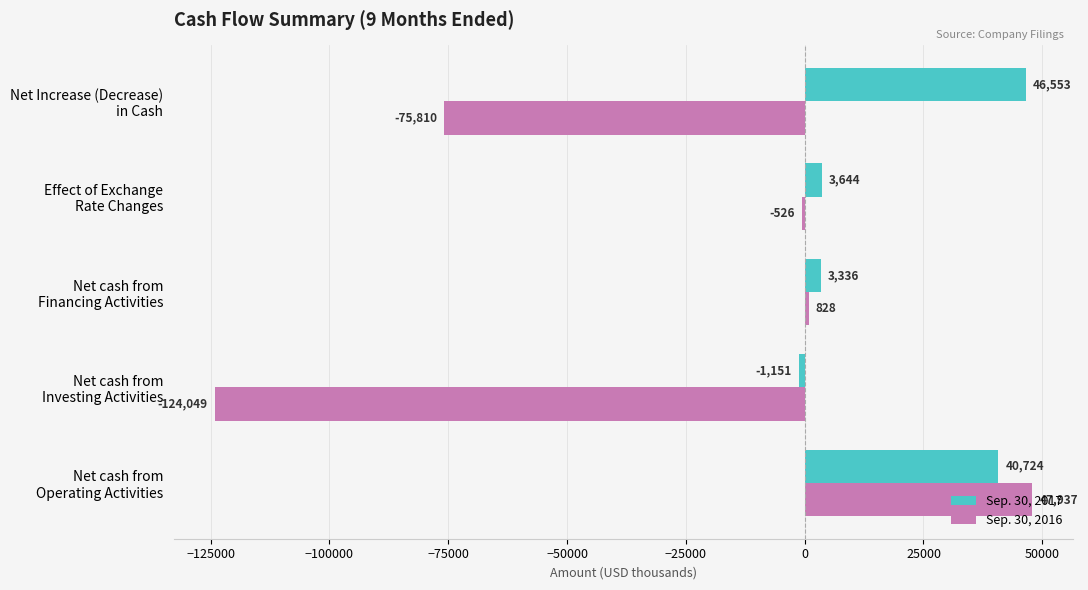

Which series has the largest total across all categories?

Sep. 30, 2017